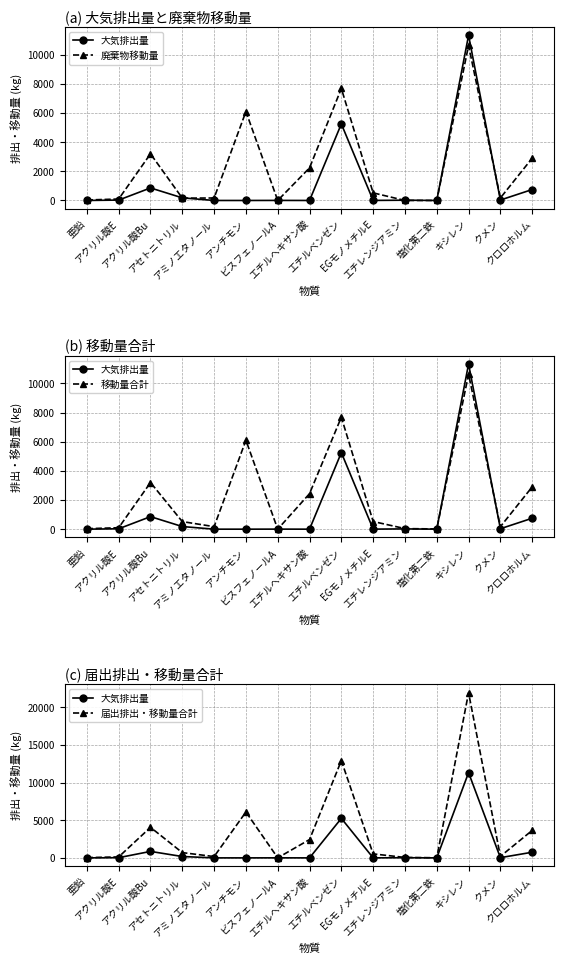

True or false: 移動量合計 and 届出排出・移動量合計 cross at least once.

False